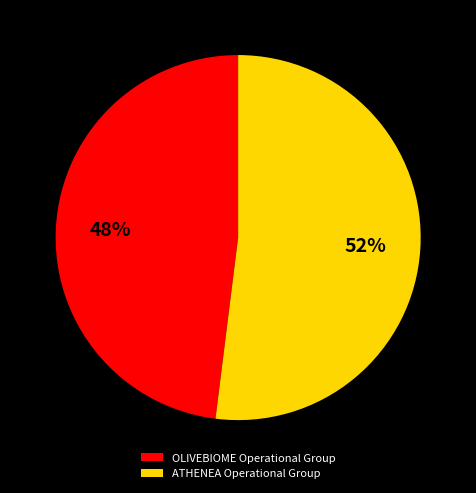

Do ATHENEA Operational Group and OLIVEBIOME Operational Group together represent more than half of the pie?

Yes